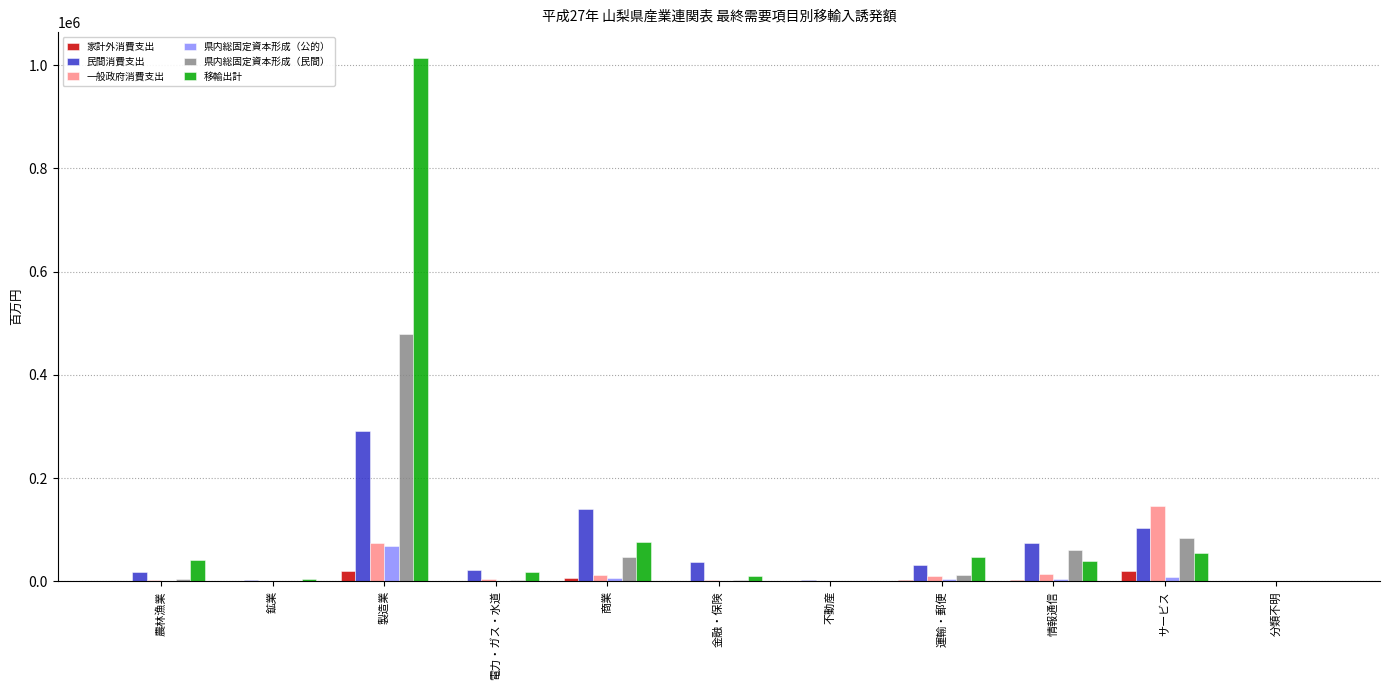

Is it true that 県内総固定資本形成（民間） equals 12008.0 at 運輸・郵便?

True